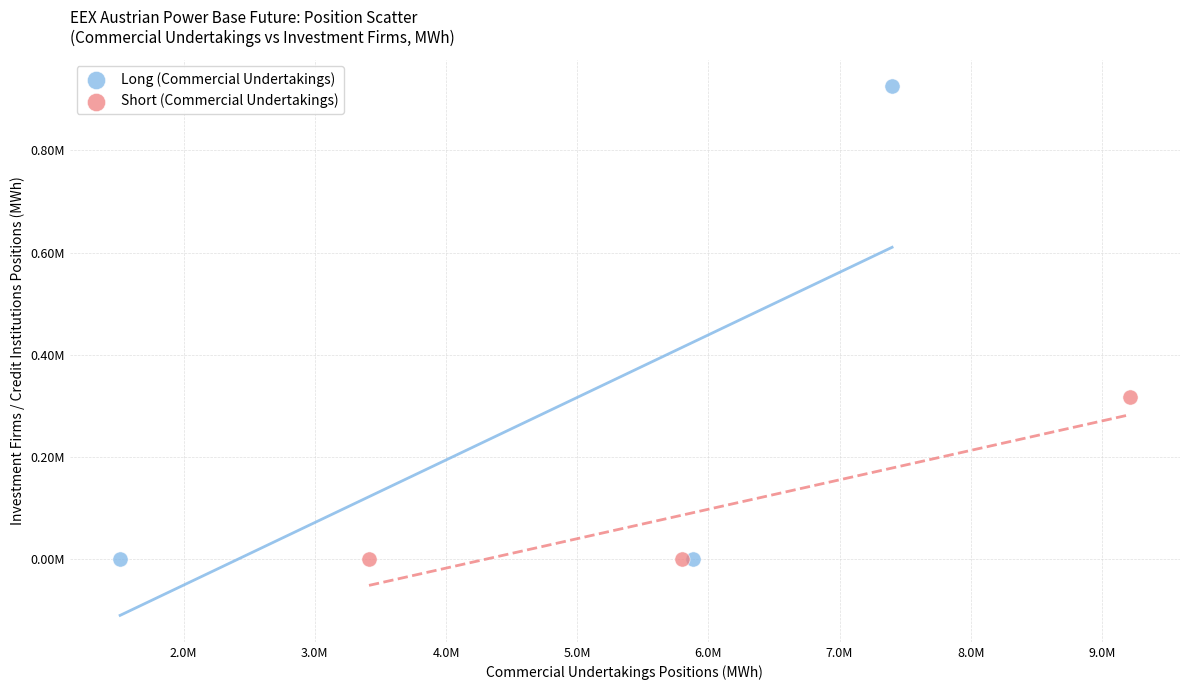

Which series has the widest spread of Y values?

Long (Commercial Undertakings)